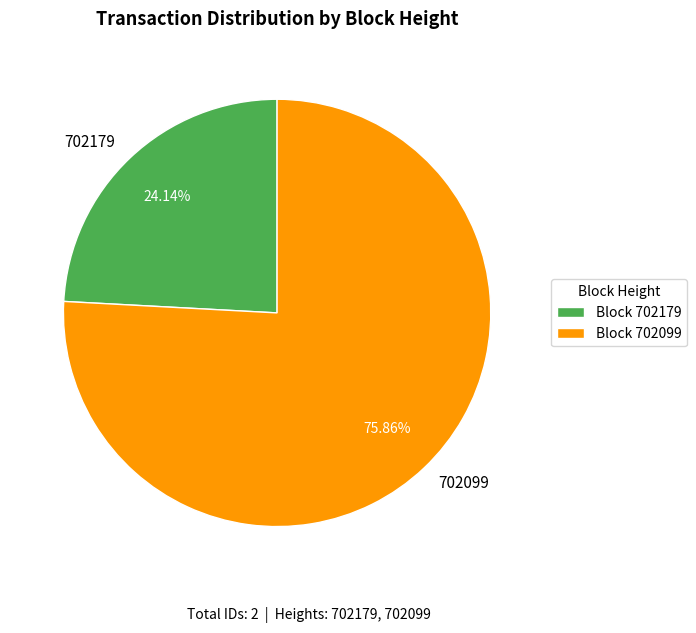

Is there a majority slice in this chart?

Yes